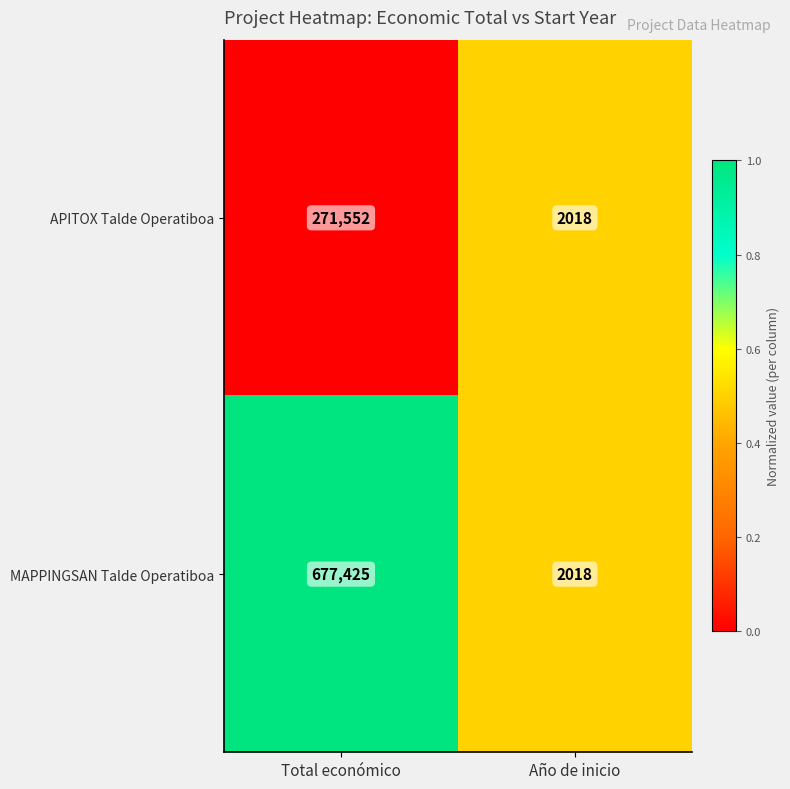

Which series has the largest range (max minus min)?

MAPPINGSAN Talde Operatiboa